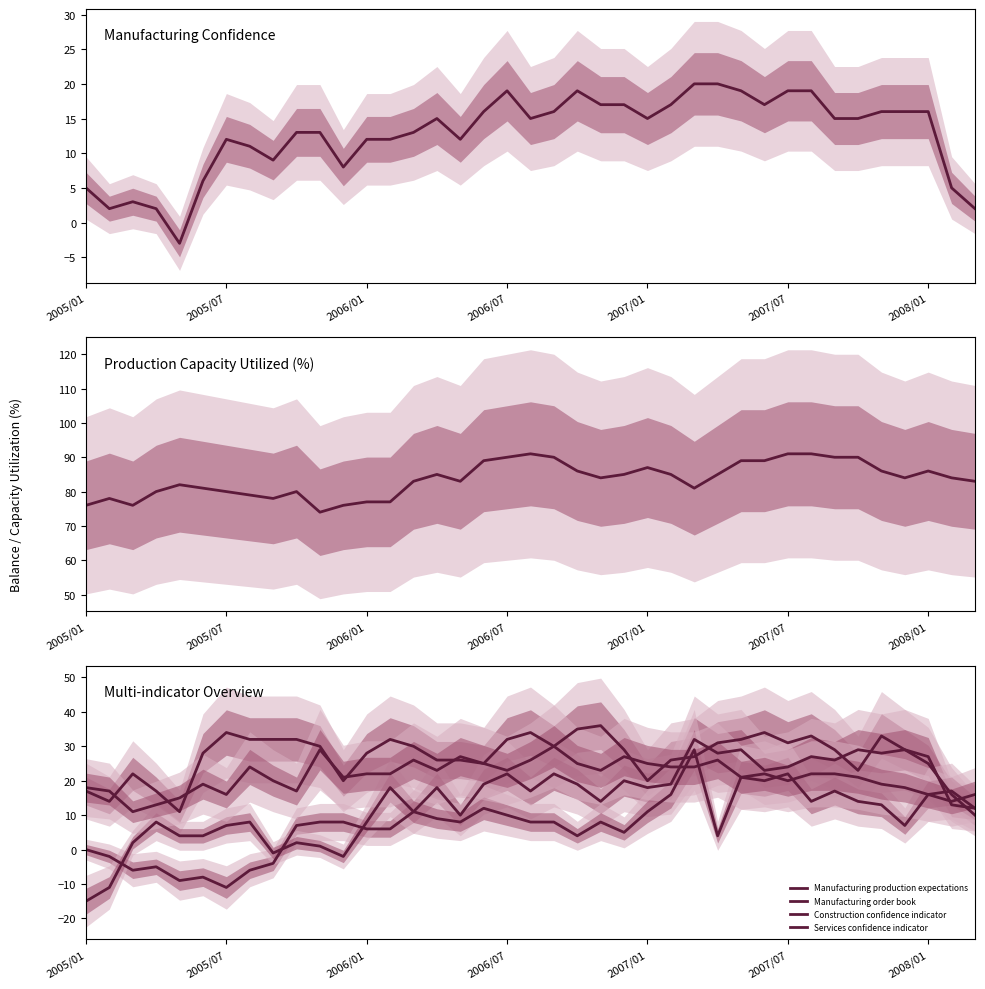

Reading left to right, transcribe all the data shown in this chart.

Manufacturing confidence indicator: 5	2	3	2	-3	6	12	11	9	13	13	8	12	12	13	15	12	16	19	15	16	19	17	17	15	17	20	20	19	17	19	19	15	15	16	16	16	5	2
Manufacturing production capacity: 76	78	76	80	82	81	80	79	78	80	74	76	77	77	83	85	83	89	90	91	90	86	84	85	87	85	81	85	89	89	91	91	90	90	86	84	86	84	83
Manufacturing production expectations: 17	14	22	17	11	28	34	32	32	32	30	20	28	32	30	26	26	25	32	34	30	35	36	29	20	26	27	31	32	34	31	33	29	23	33	29	25	16	10
Manufacturing order book: 0	-2	-6	-5	-9	-8	-11	-6	-4	7	8	8	6	6	11	18	10	19	22	17	22	19	14	20	18	19	32	28	29	23	24	27	26	29	28	29	27	13	12
Construction confidence indicator: -15	-11	2	8	4	4	7	8	-1	2	1	-2	8	18	11	9	8	12	10	8	8	4	8	5	11	16	29	4	21	20	22	14	17	14	13	7	16	17	12
Services confidence indicator: 18	17	11	13	15	19	16	24	20	17	29	21	22	22	26	23	27	25	23	26	30	25	23	27	25	24	24	26	21	22	20	22	22	21	19	18	16	14	16